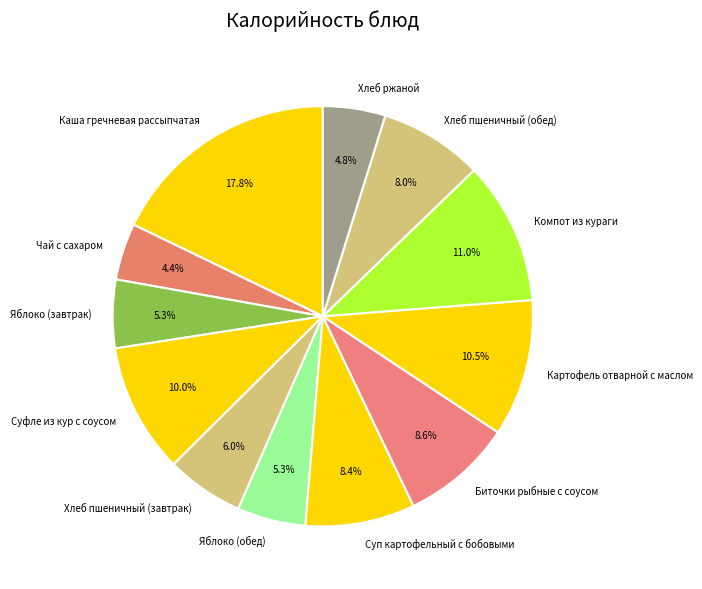

Approximately how many times larger is the value at Чай с сахаром compared to Суфле из кур с соусом?

0.4